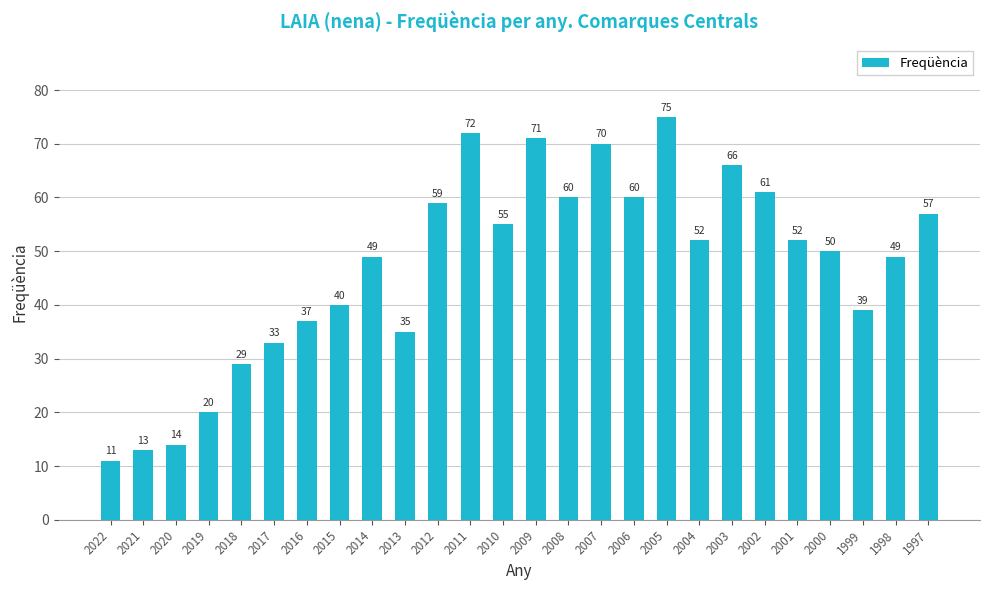

How many bars are there in total?

26